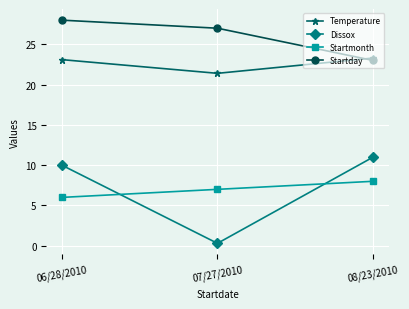

What is the average value of the Startmonth series?

7.0